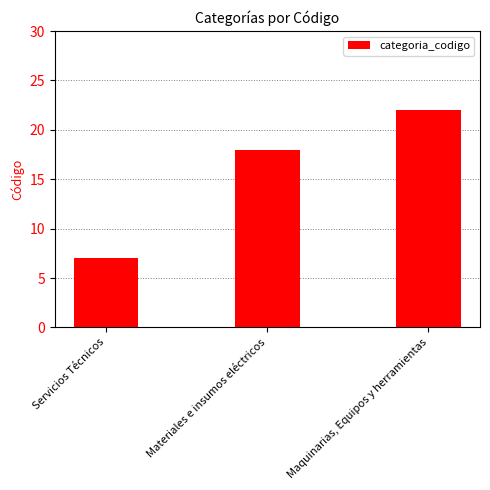

Reading left to right, list all the values displayed in this chart.

7	18	22